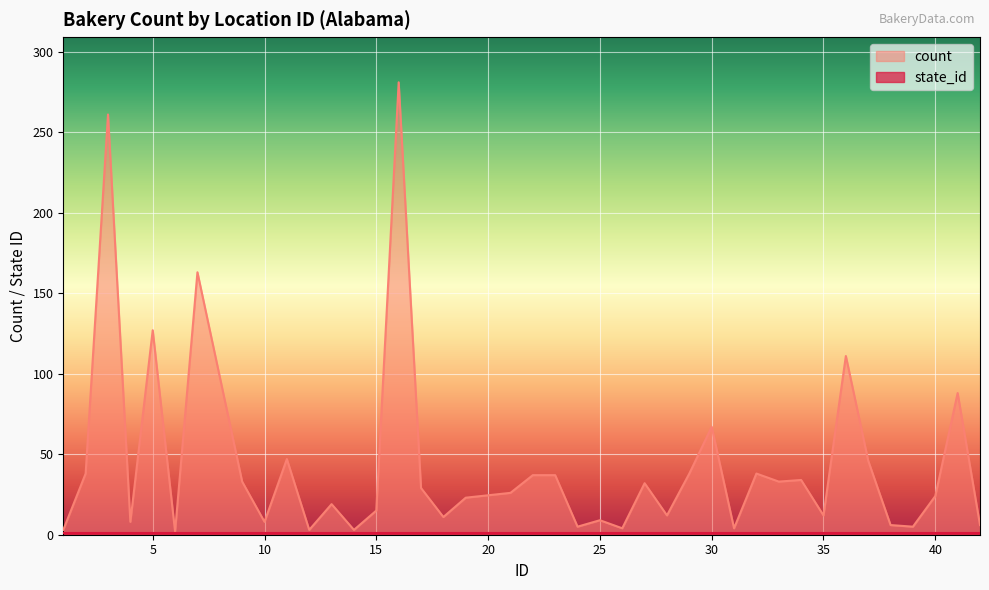

What is the difference between the maximum and minimum values?

279